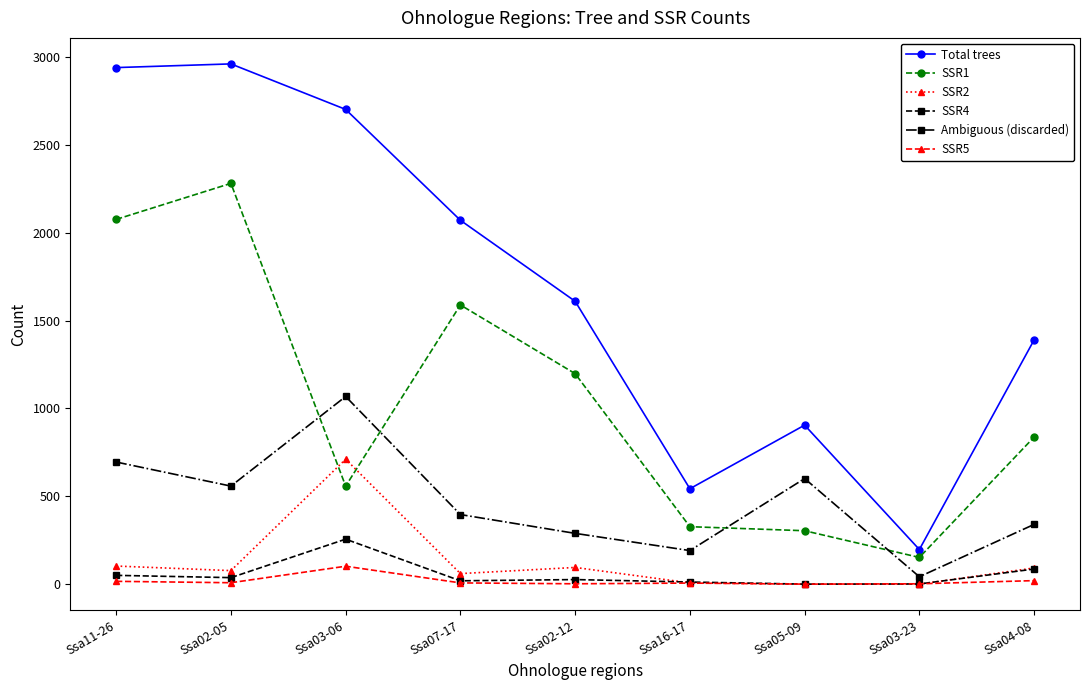

Which category has the lowest value in the SSR1 series?

Ssa03-23